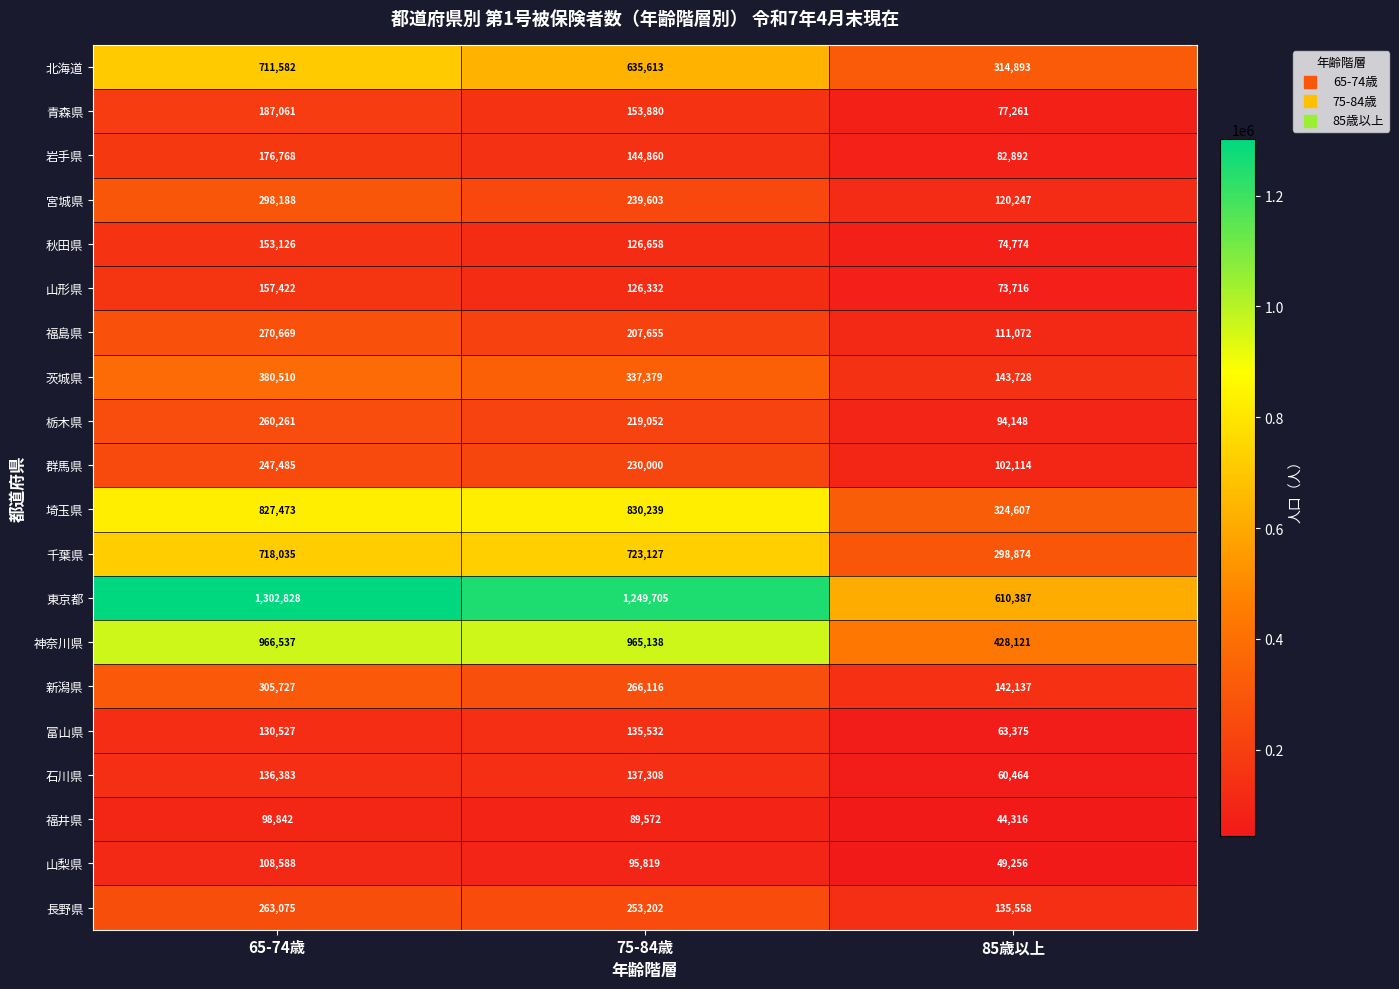

What is the sum of the 栃木県 values at 75-84歳 and 85歳以上?

313200